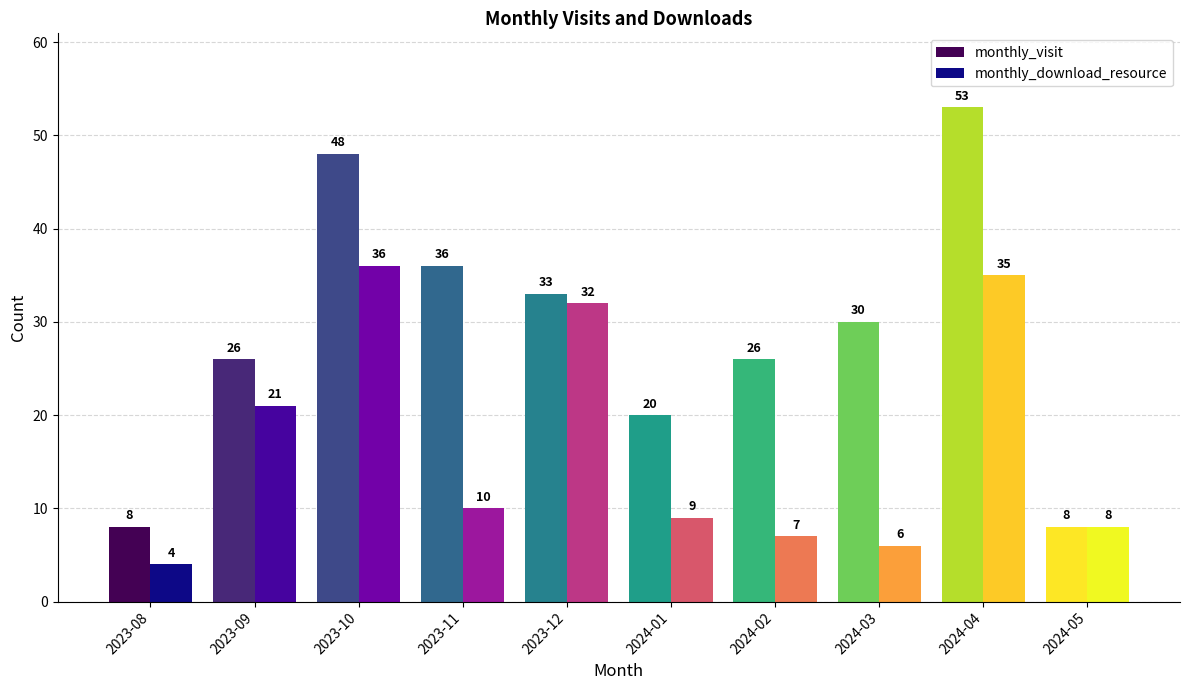

What is the difference between the second highest and minimum values in the monthly_visit series?

40